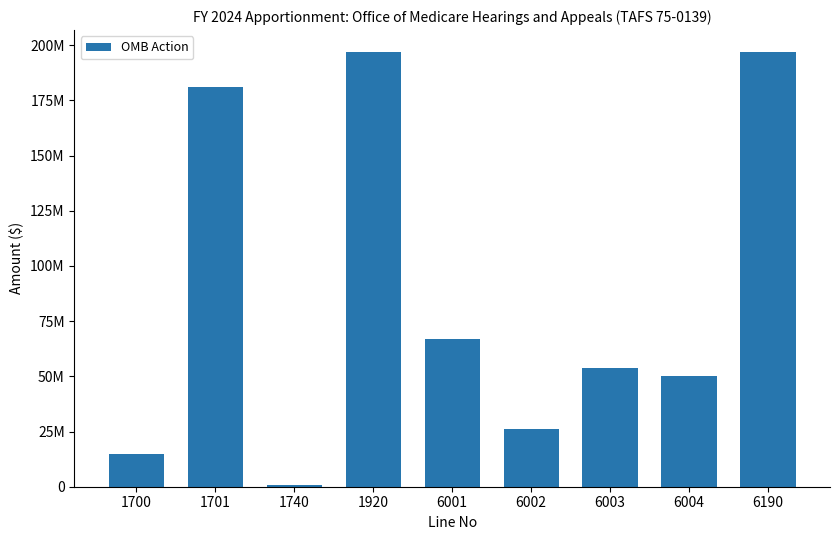

The chart shows a value of 9687727 at 1700. True or false?

False